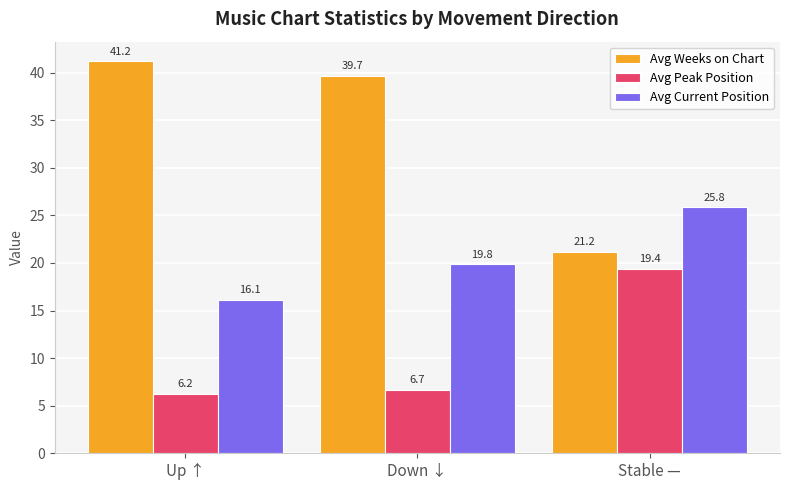

What is the sum of the Avg Peak Position values at Down ↓ and Up ↑?

12.9